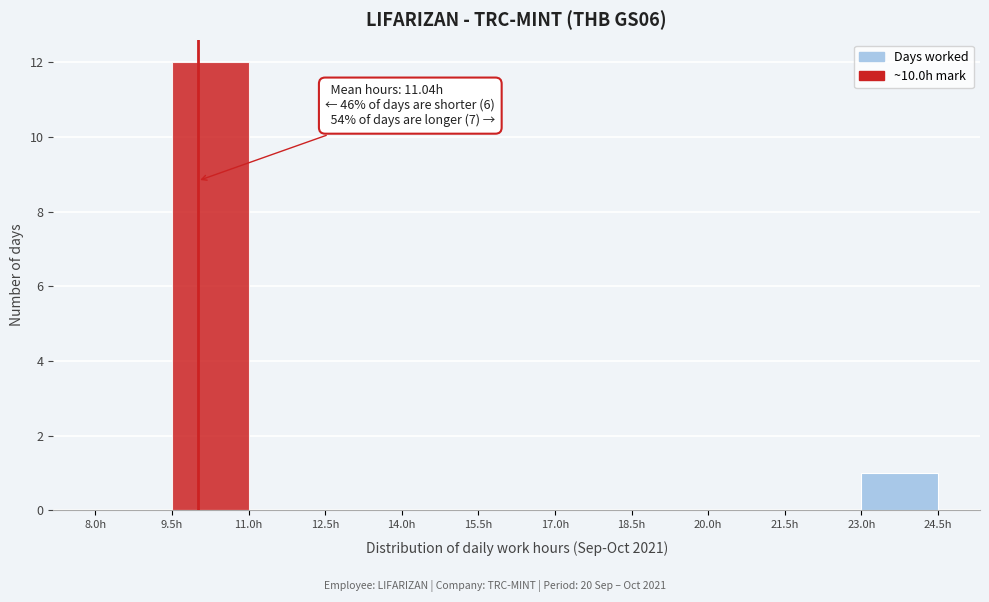

Over which range of the x-axis is the bar tallest?

9.5 to 11.0